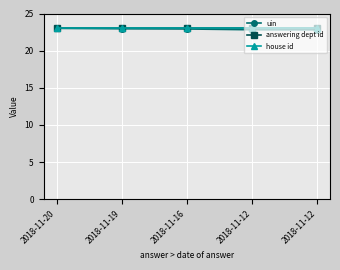

Which has a higher value, 2018-11-12 or 2018-11-19?

2018-11-19